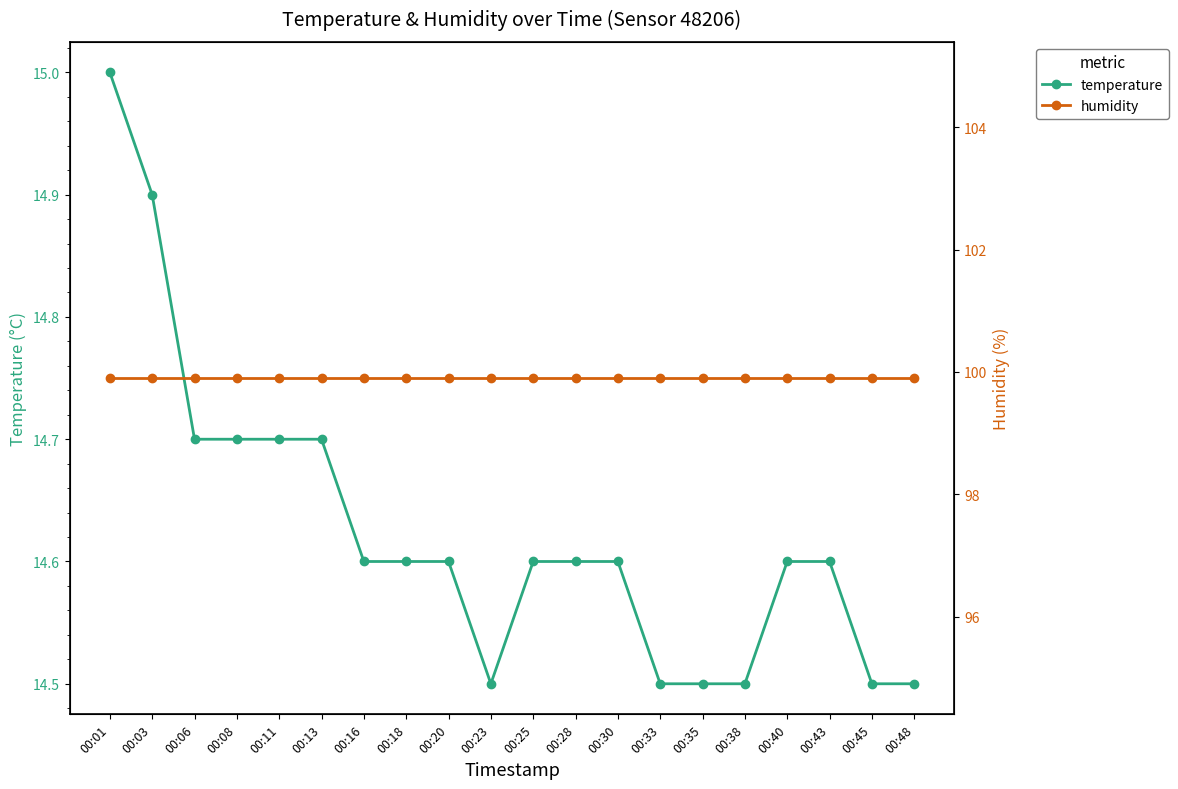

Reading left to right, list all the values displayed in this chart.

temperature: 00:01=15.0	00:03=14.9	00:06=14.7	00:08=14.7	00:11=14.7	00:13=14.7	00:16=14.6	00:18=14.6	00:20=14.6	00:23=14.5	00:25=14.6	00:28=14.6	00:30=14.6	00:33=14.5	00:35=14.5	00:38=14.5	00:40=14.6	00:43=14.6	00:45=14.5	00:48=14.5
humidity: 00:01=99.9	00:03=99.9	00:06=99.9	00:08=99.9	00:11=99.9	00:13=99.9	00:16=99.9	00:18=99.9	00:20=99.9	00:23=99.9	00:25=99.9	00:28=99.9	00:30=99.9	00:33=99.9	00:35=99.9	00:38=99.9	00:40=99.9	00:43=99.9	00:45=99.9	00:48=99.9